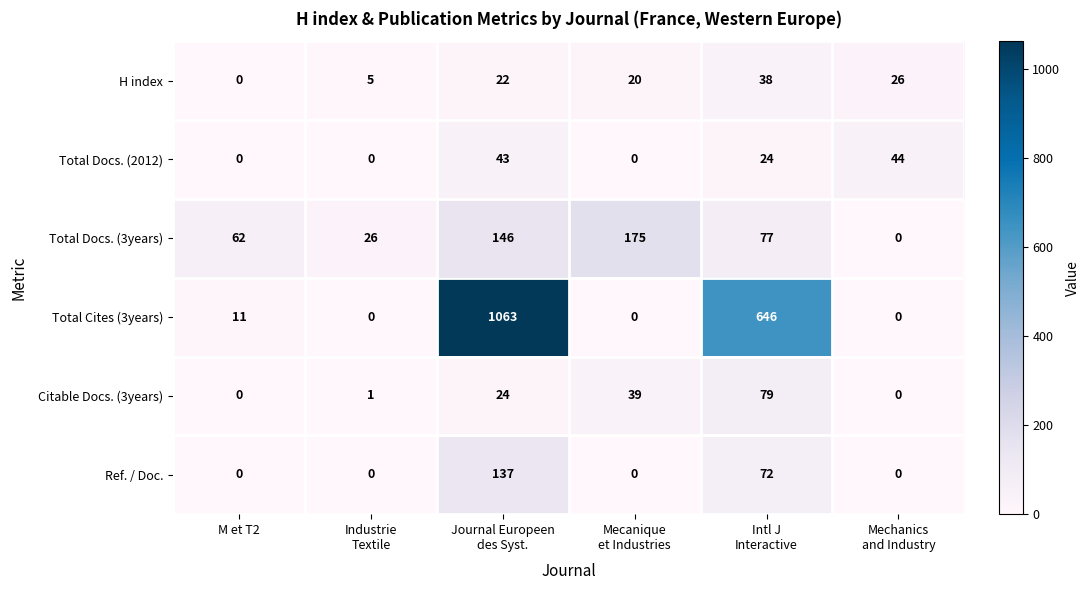

Which series has the largest total across all categories?

Total Cites (3years)